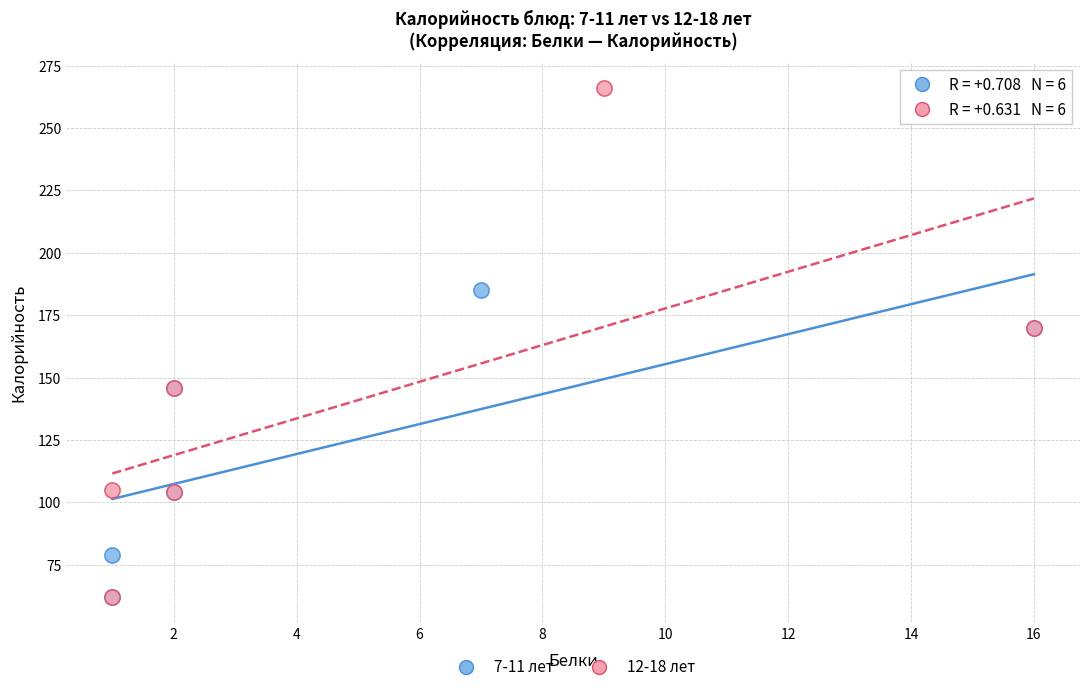

Which series contains the highest Y value?

12-18 лет